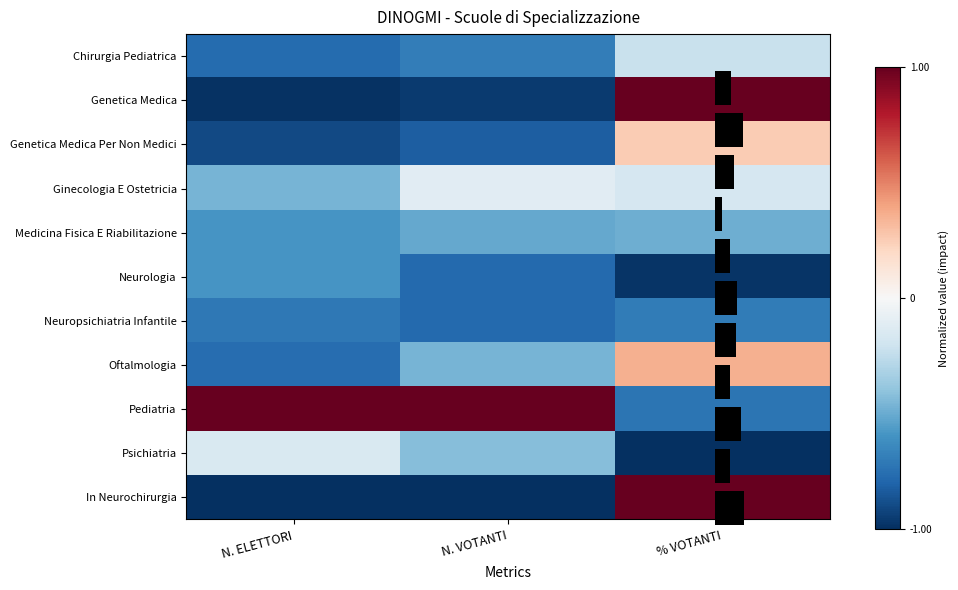

What is the spread (max minus min) of values at % VOTANTI?

2.0